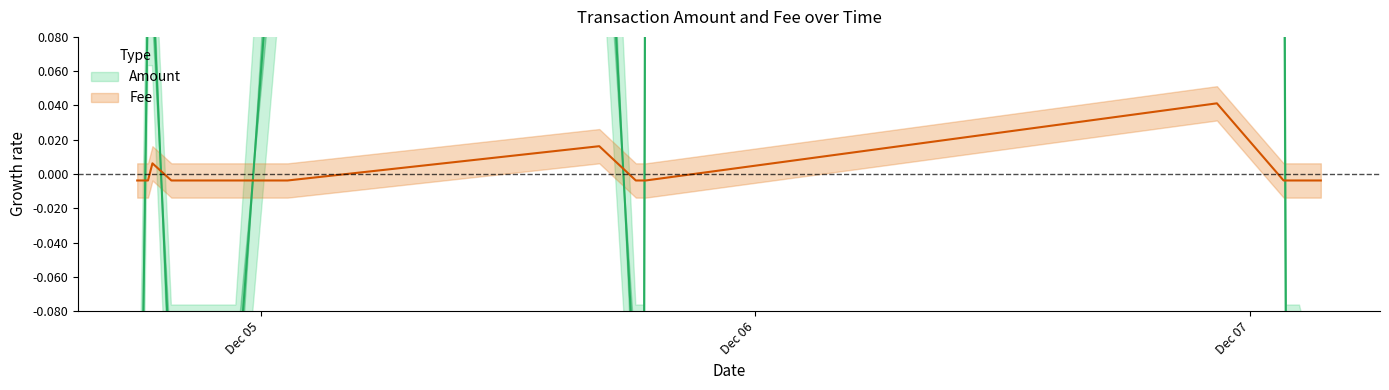

How many interior local peaks does the Amount series have?

3